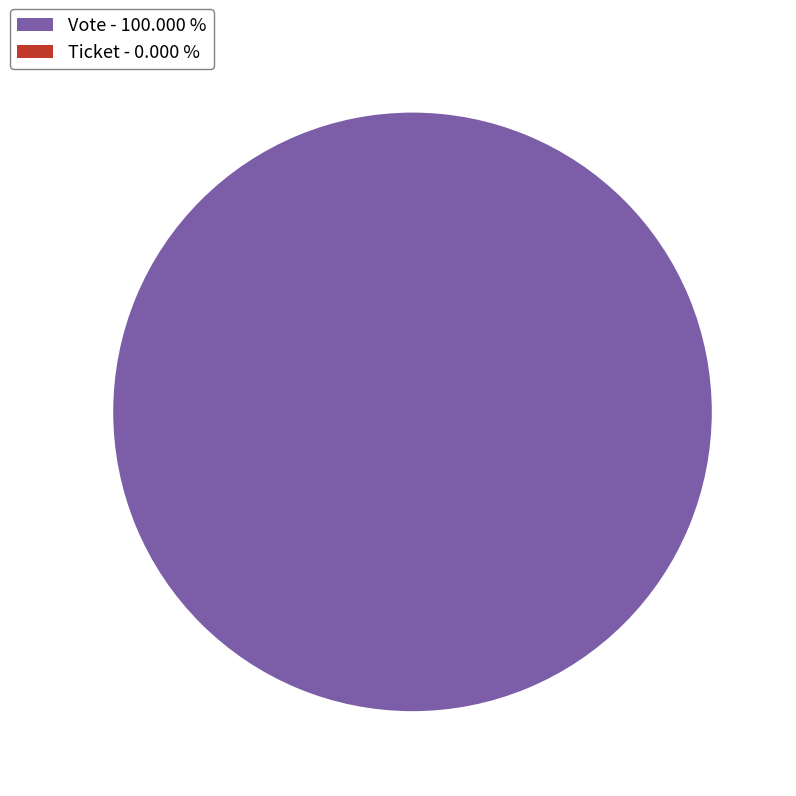

What is the largest slice in the pie chart?

Vote